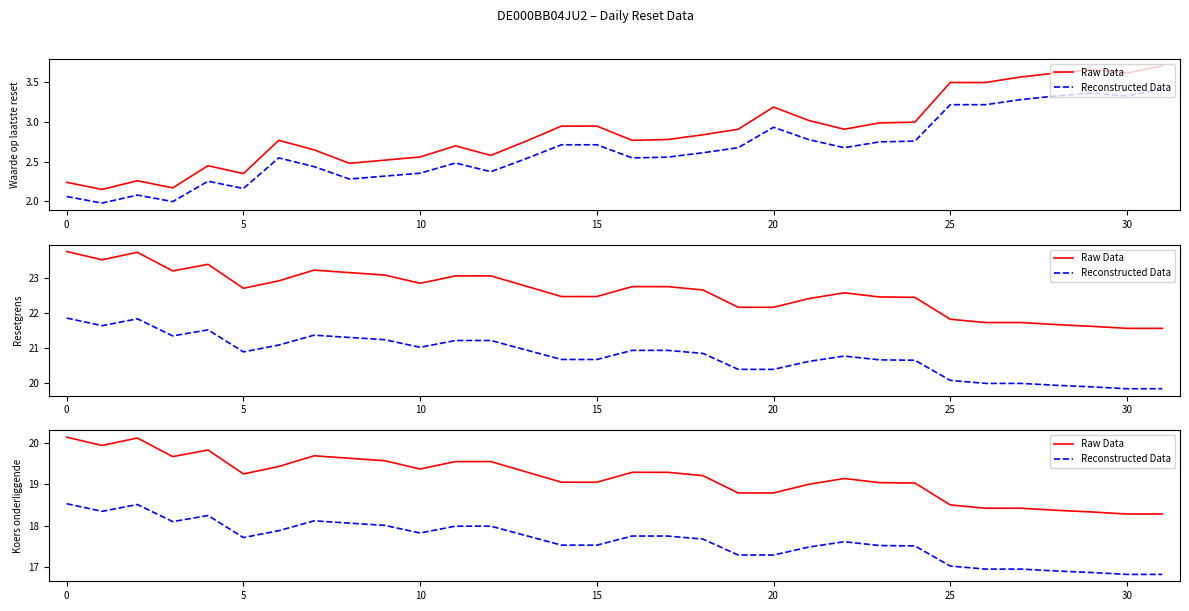

Is the value of Reconstructed Data at 15 greater than the value of Raw Data at 13?

No